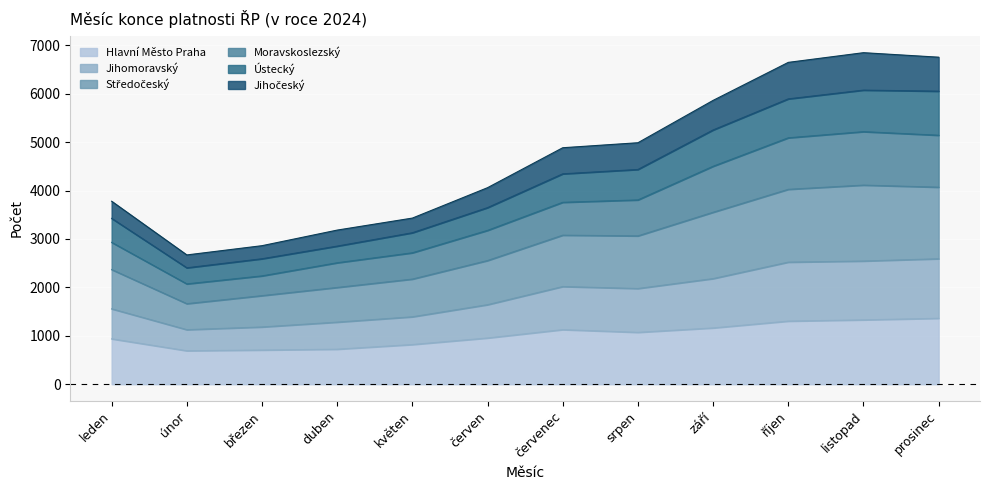

The value of Hlavní Město Praha at duben is 723. True or false?

True